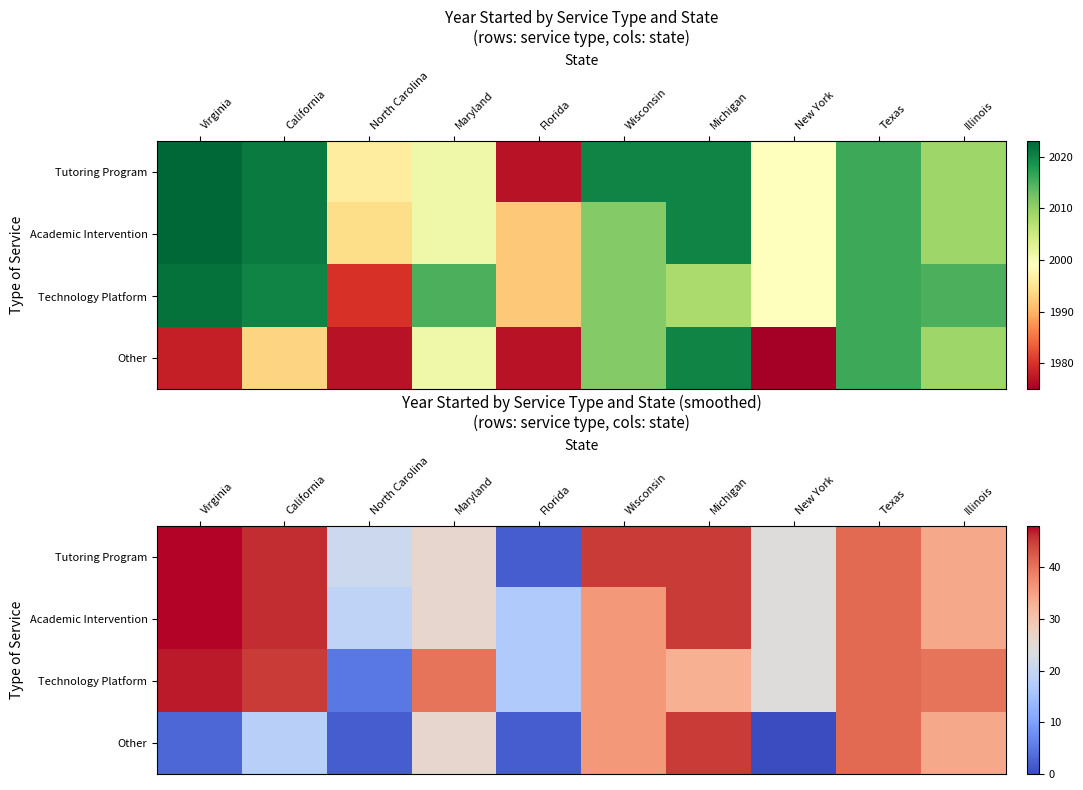

Between Maryland and Texas, which is larger?

Texas